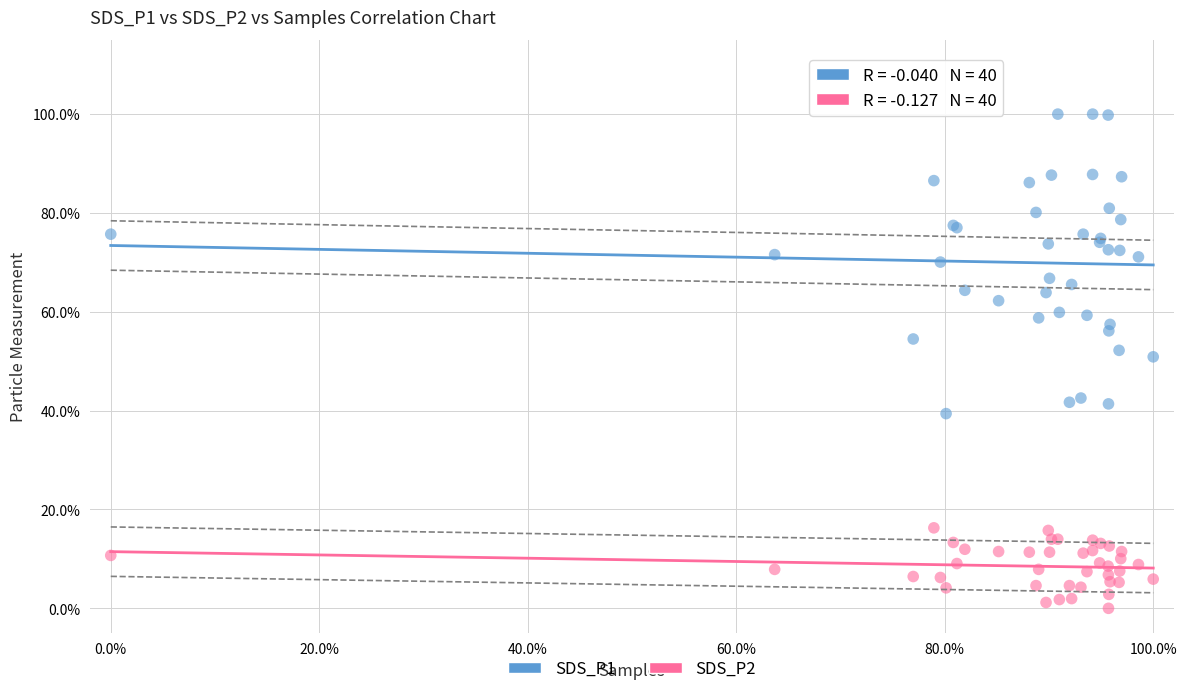

What are all the series names shown in the legend?

SDS_P1, SDS_P2